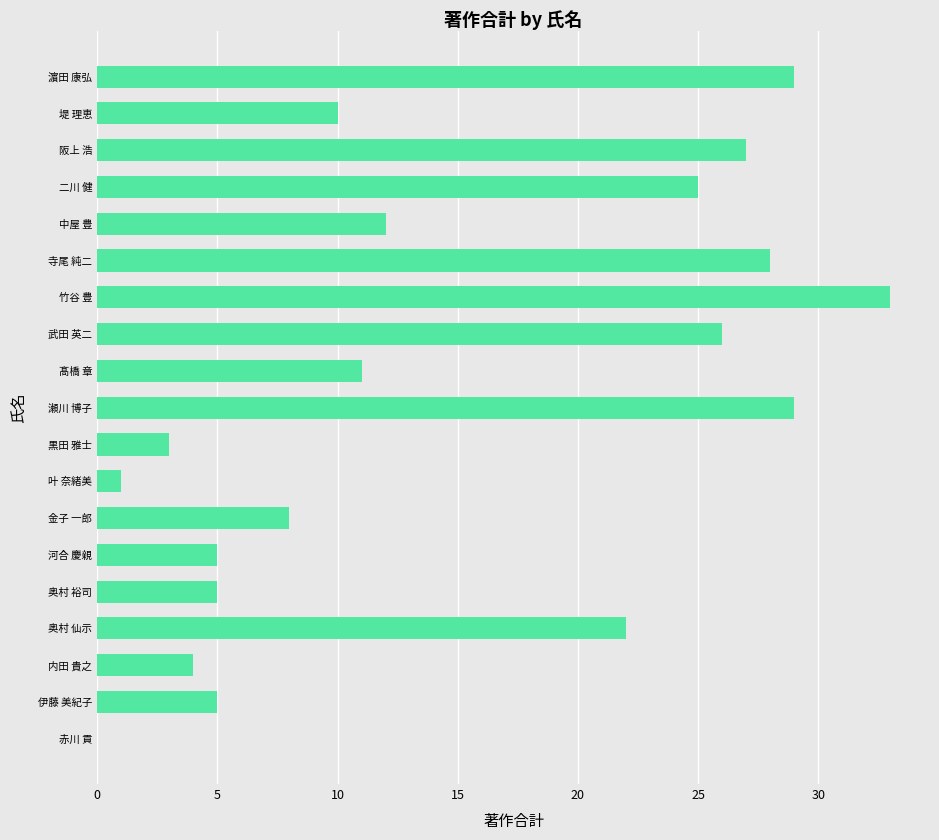

What is the change in value from 河合 慶親 to 阪上 浩?

+22